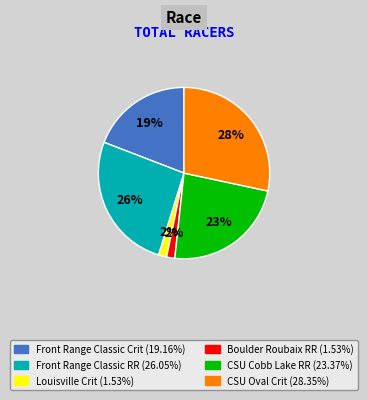

Does any single category account for the majority?

No